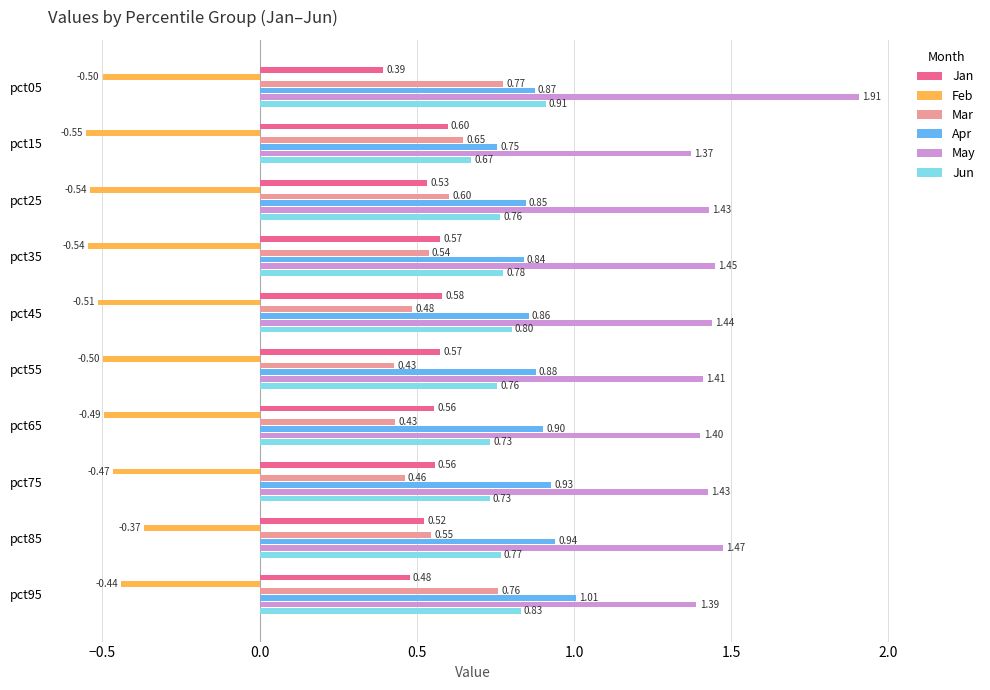

At how many categories does at least one series exceed 0?

10